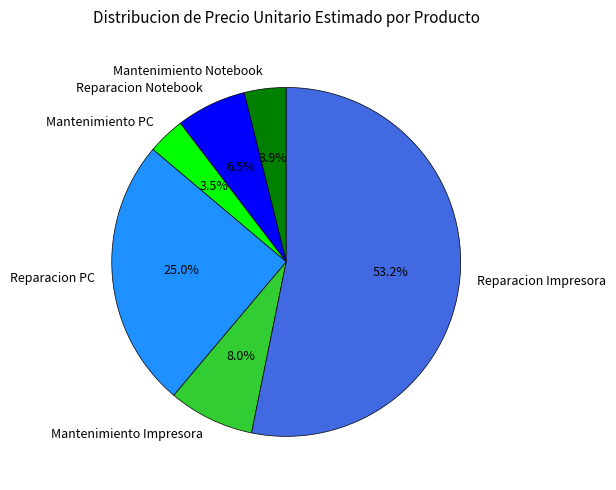

Which has a higher value, Mantenimiento Notebook or Reparacion PC?

Reparacion PC